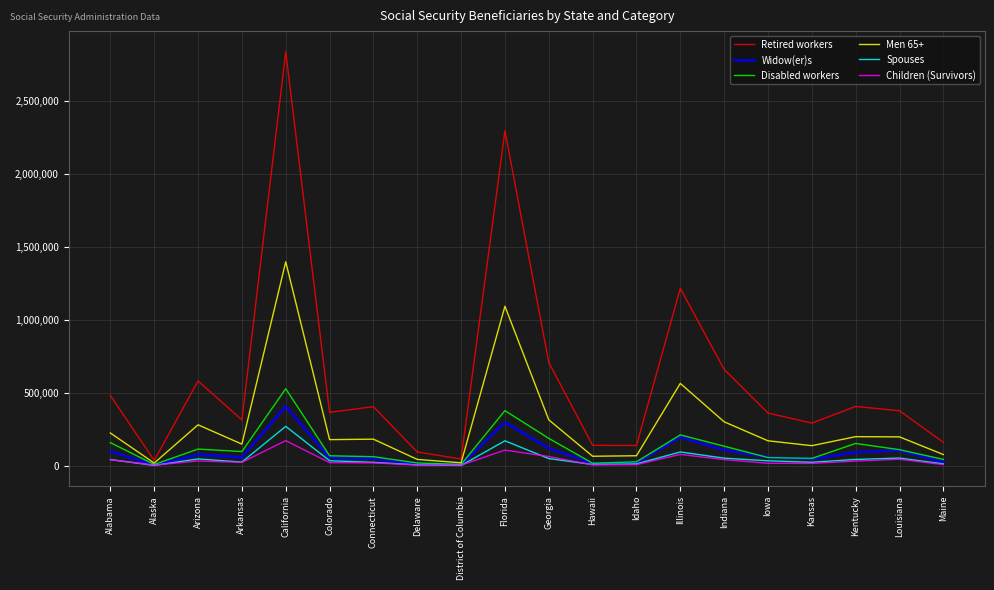

Which category has the highest value in the Widow(er)s series?

California